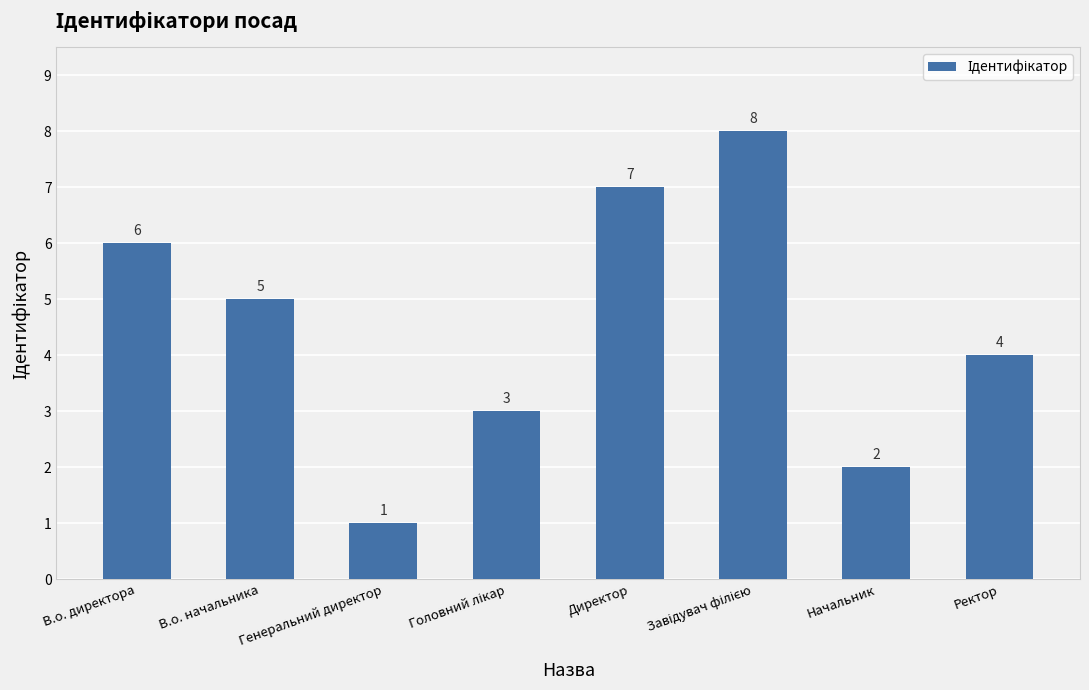

What is the sum of all values?

36